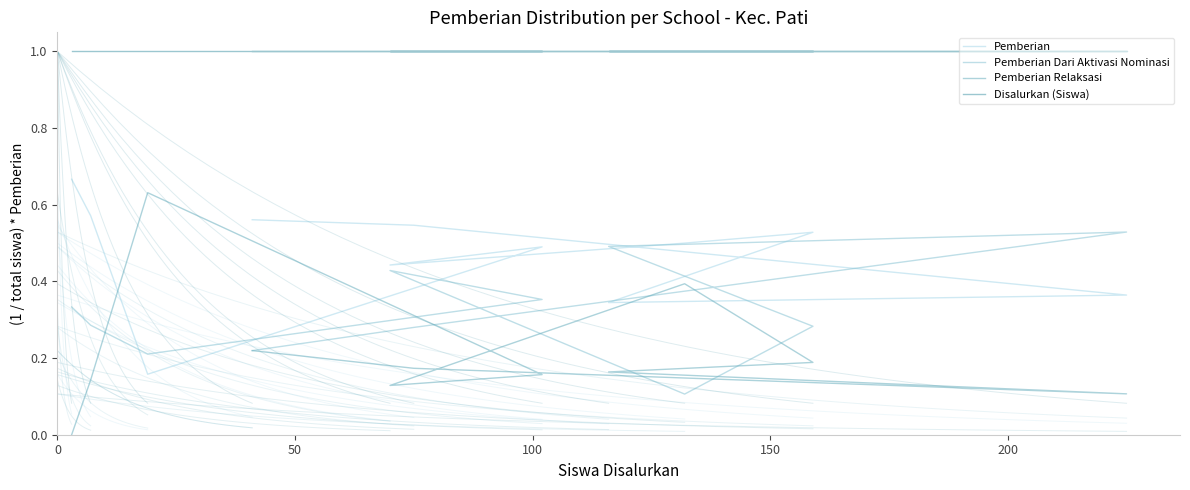

List the series in order of their peak value, lowest first.

Pemberian Dari Aktivasi Nominasi, Pemberian Relaksasi, Pemberian, Disalurkan (Siswa)